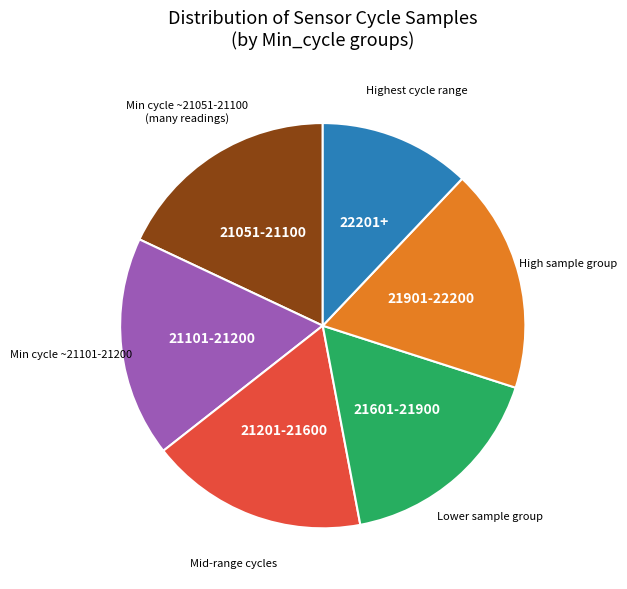

How many slices are in this pie chart?

6